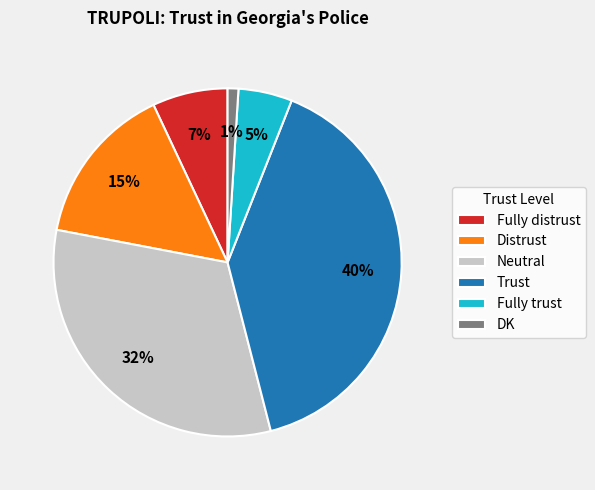

To the nearest percent, what is the difference between the largest and smallest slice percentages?

39%